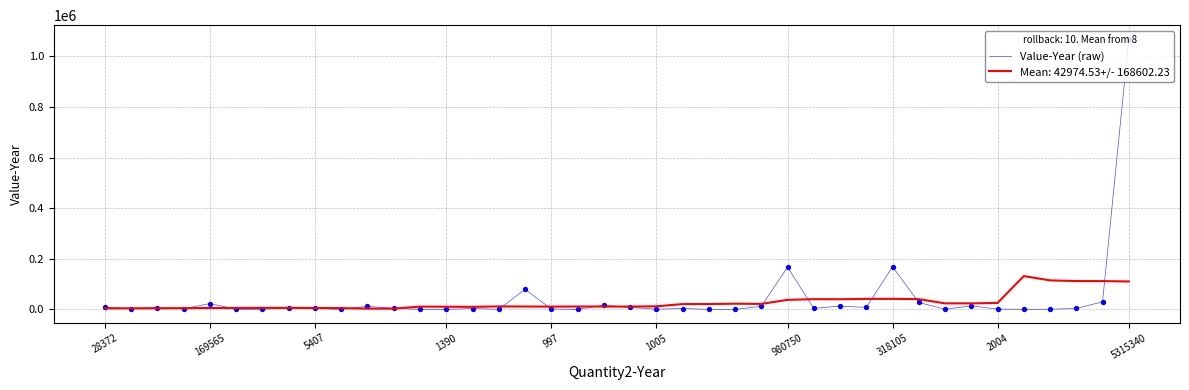

What is the maximum value for Value-Year (raw)?

1069808.0